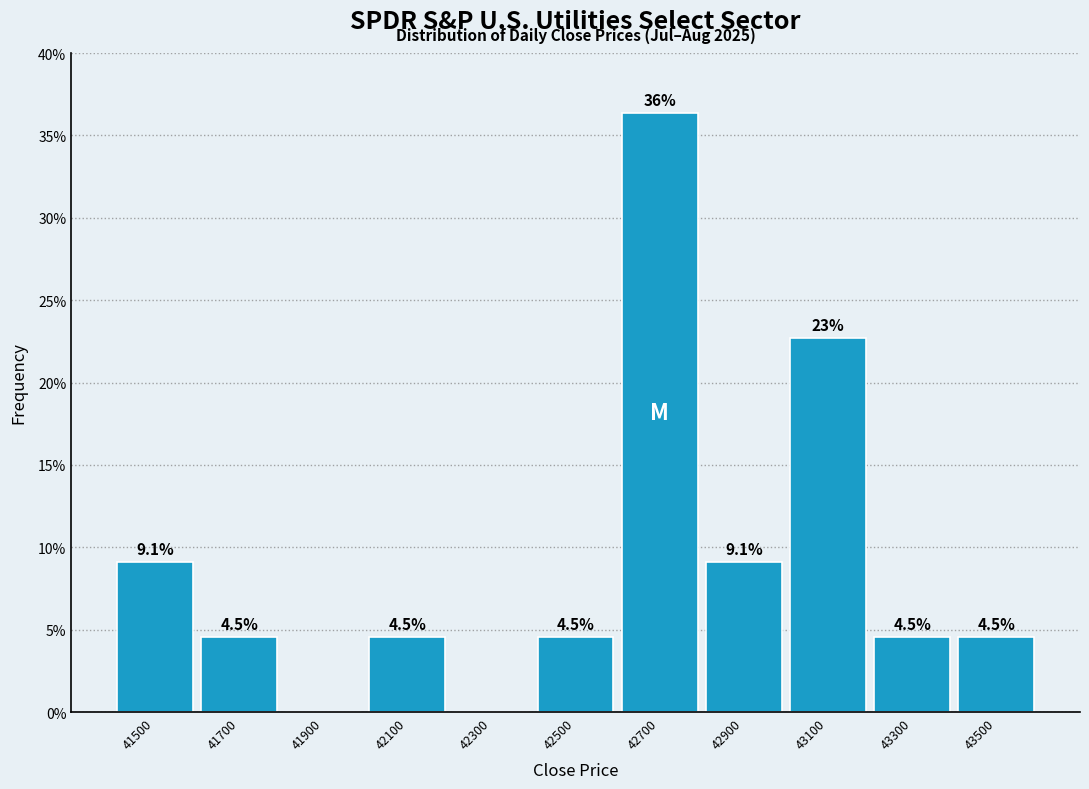

Which range on the x-axis has the tallest bar?

42600 to 42800